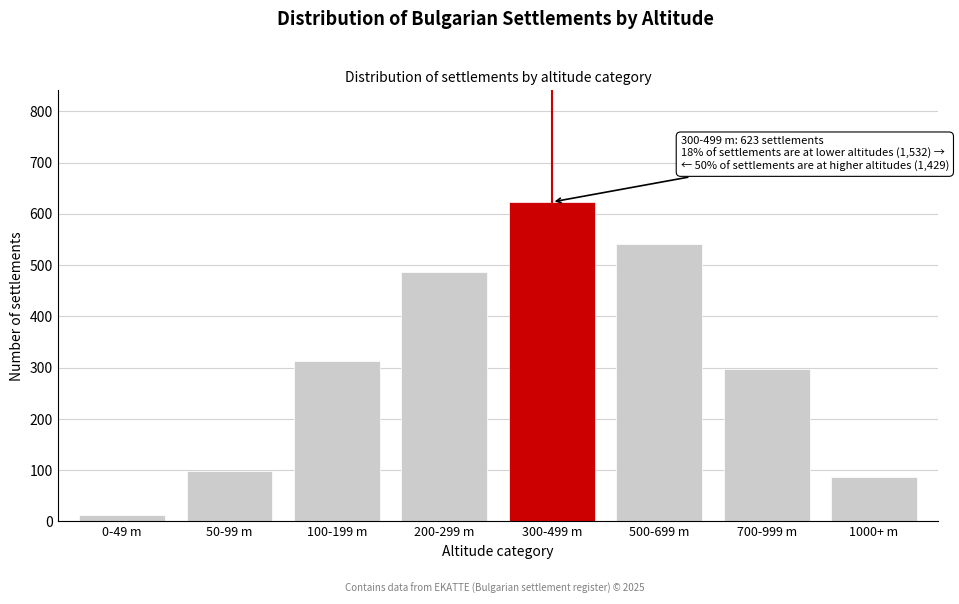

Reading right to left, list all the values displayed in this chart.

87	298	541	623	487	312	98	12